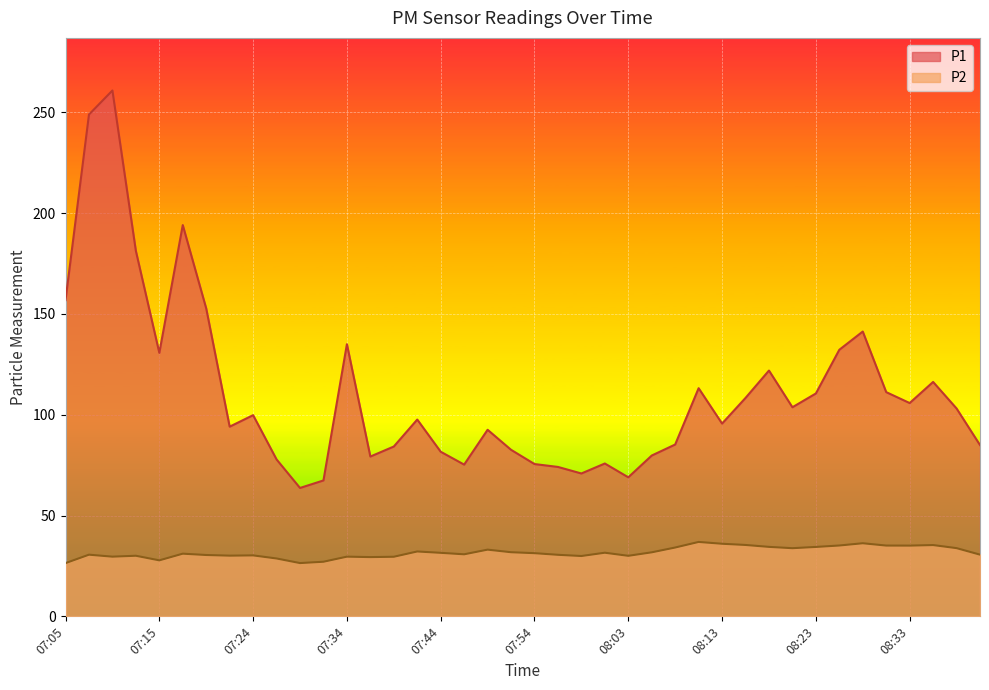

What is the spread (max minus min) of values at 08:35?

80.9